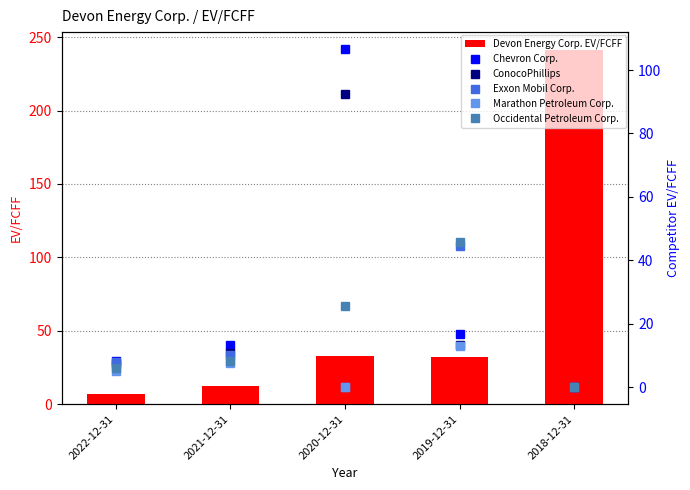

At how many categories does at least one series exceed 30?

3